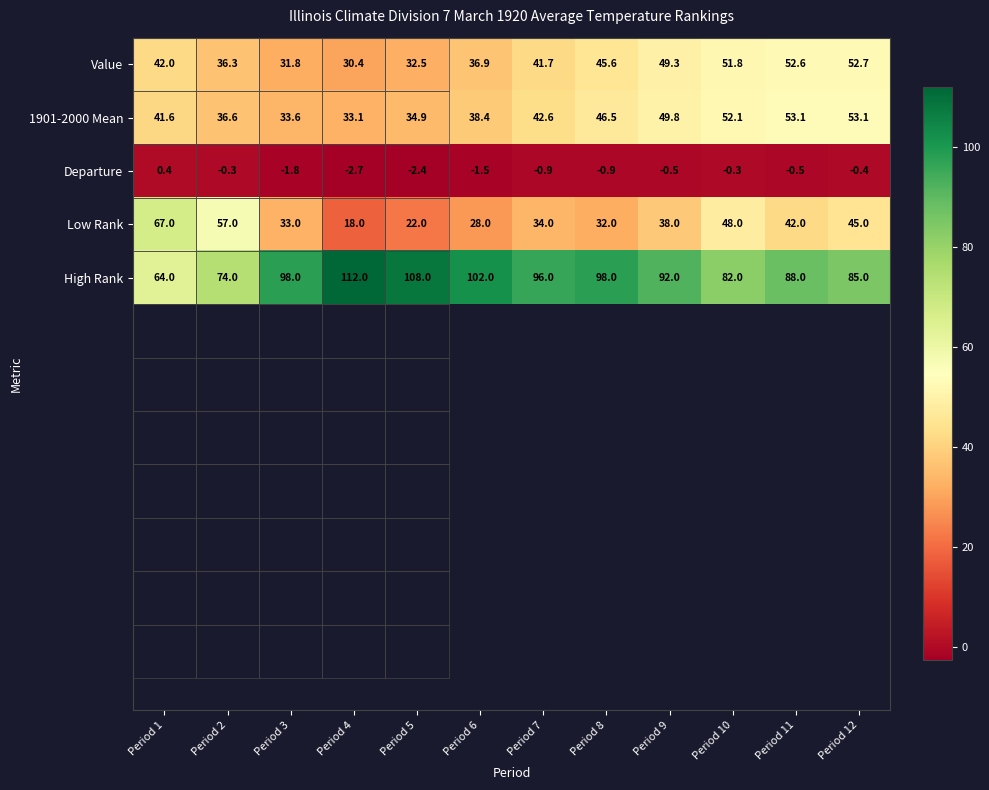

At how many categories does at least one series exceed 40?

12